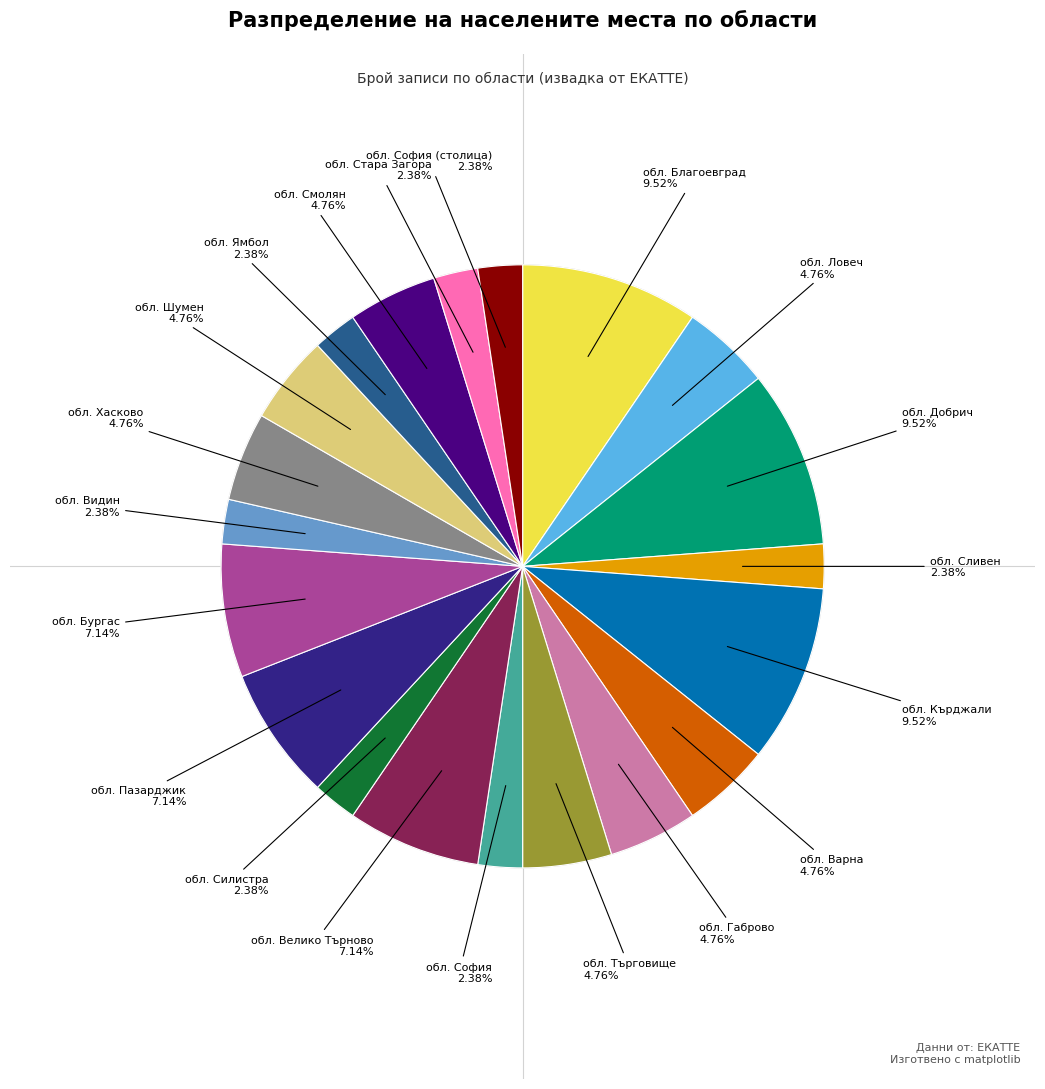

To the nearest percent, what is the difference between the largest and smallest slice percentages?

7%